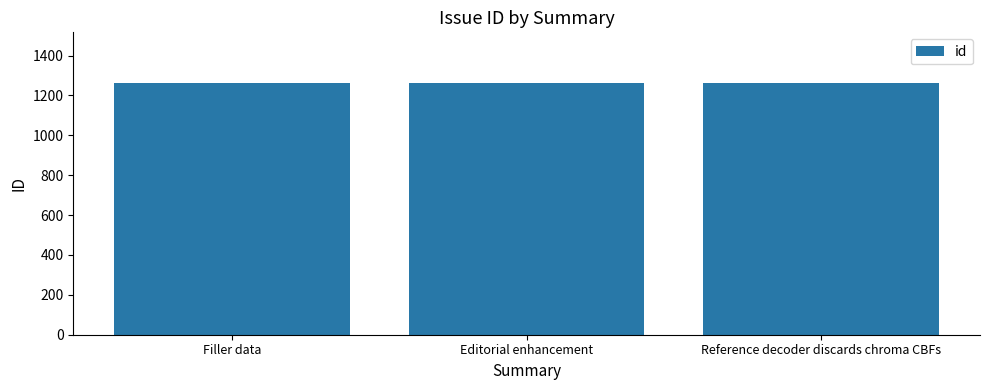

The value at Editorial enhancement is 1263. True or false?

True